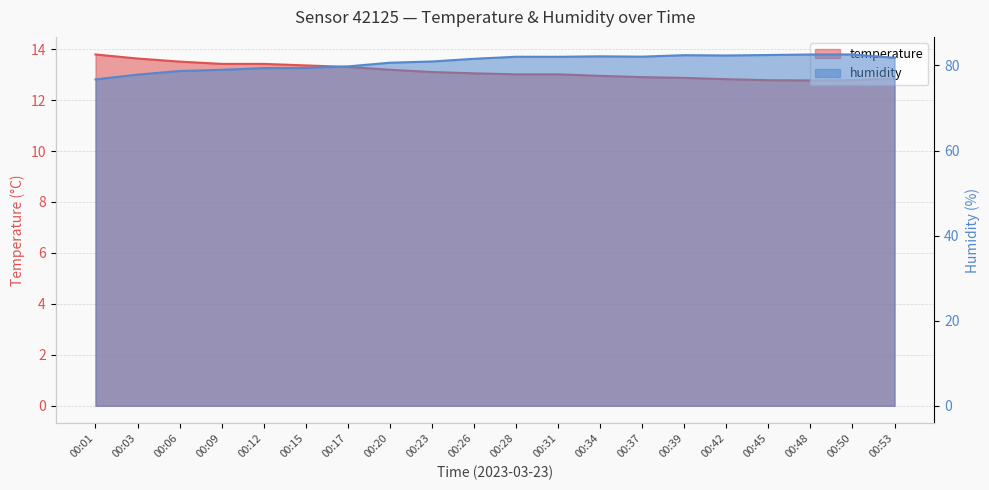

At which category is the sum across all series the highest?

00:50